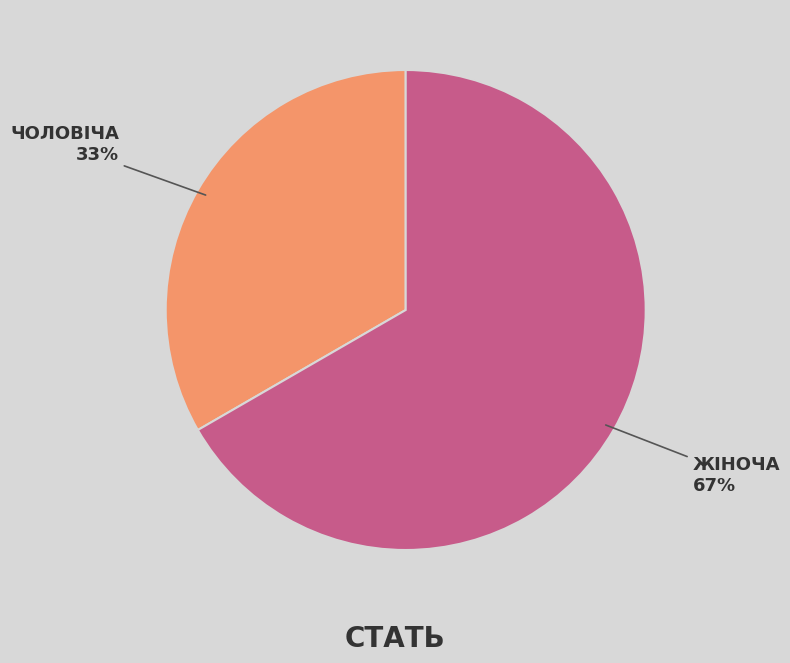

To the nearest percent, what is the average slice percentage?

50%